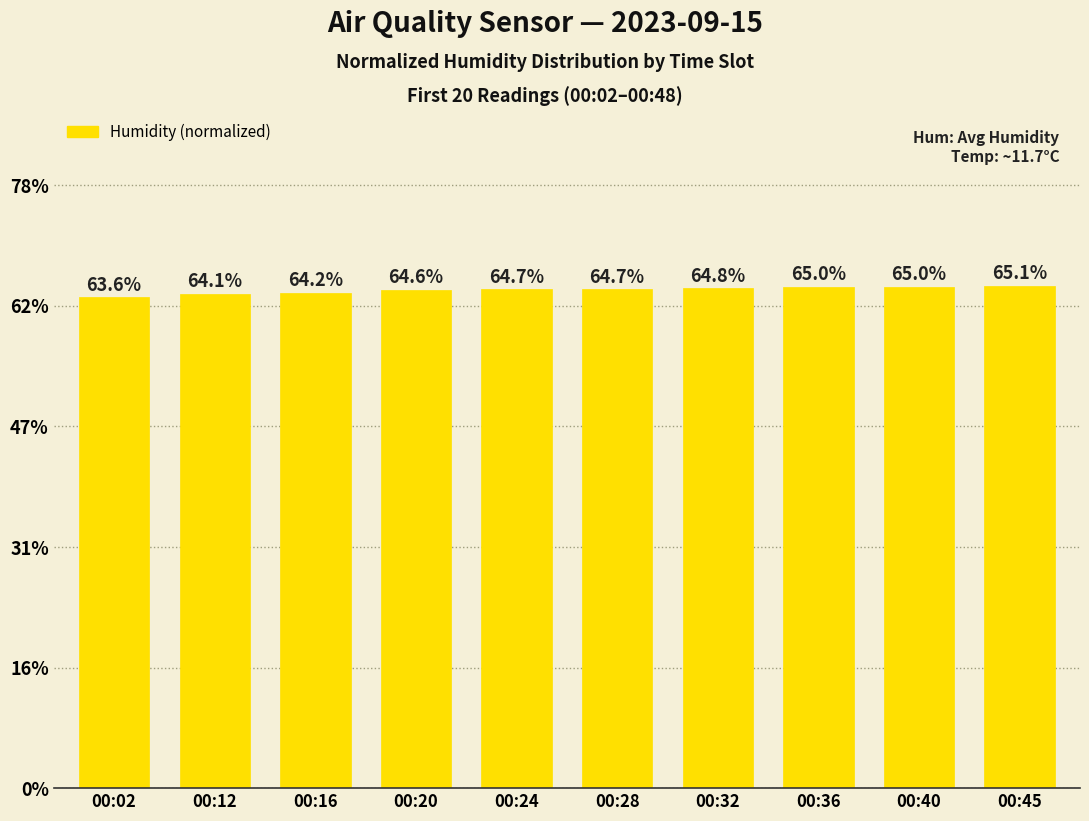

What is the sum of all values?

6.5